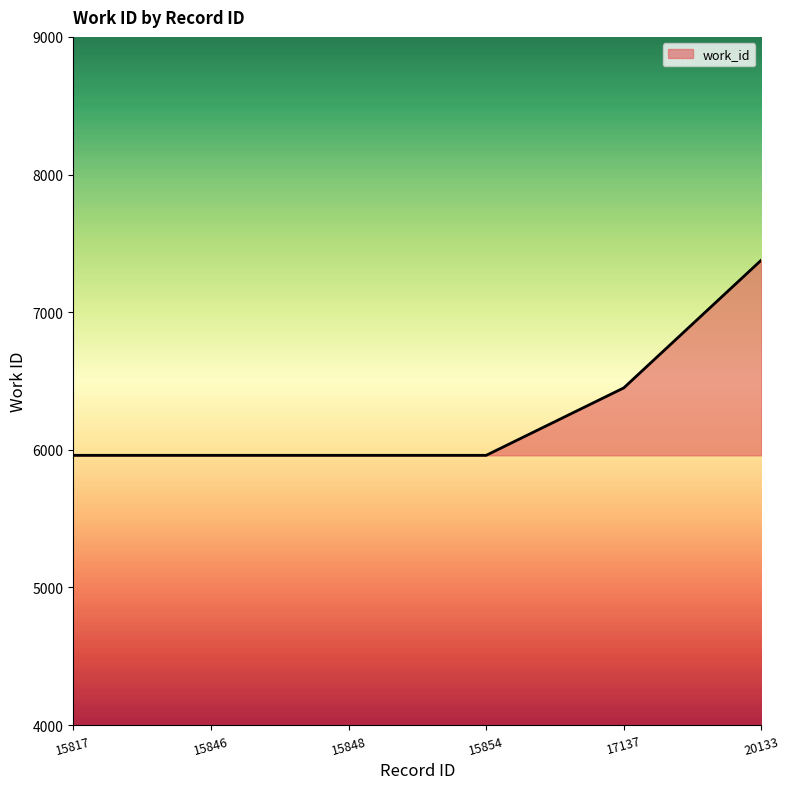

The chart shows a value of 5960 at 15817. True or false?

True